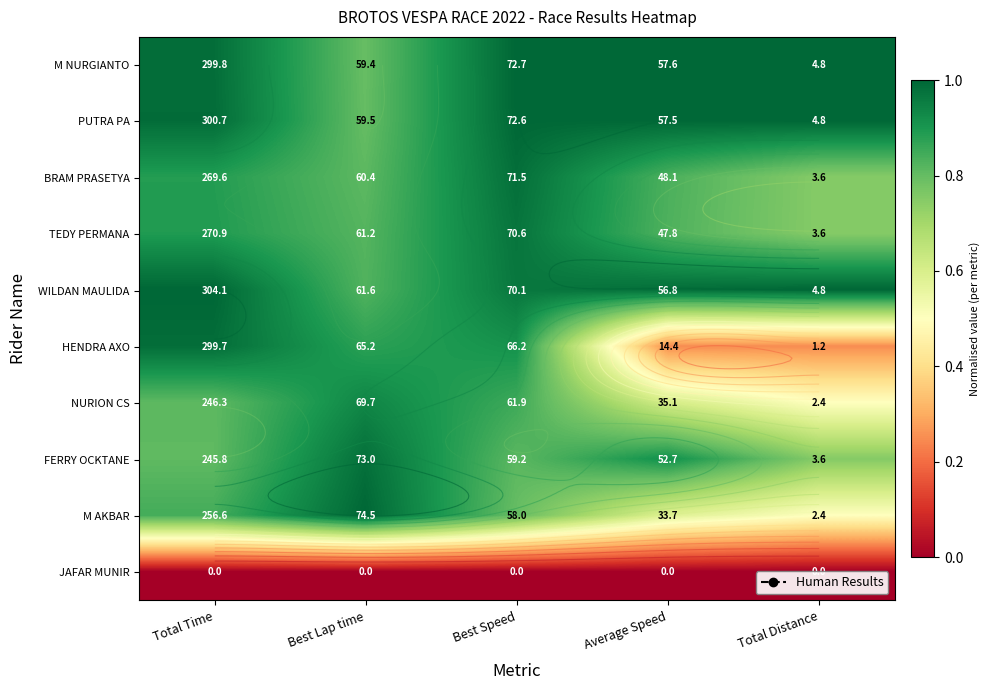

At how many categories does at least one series exceed 0?

5